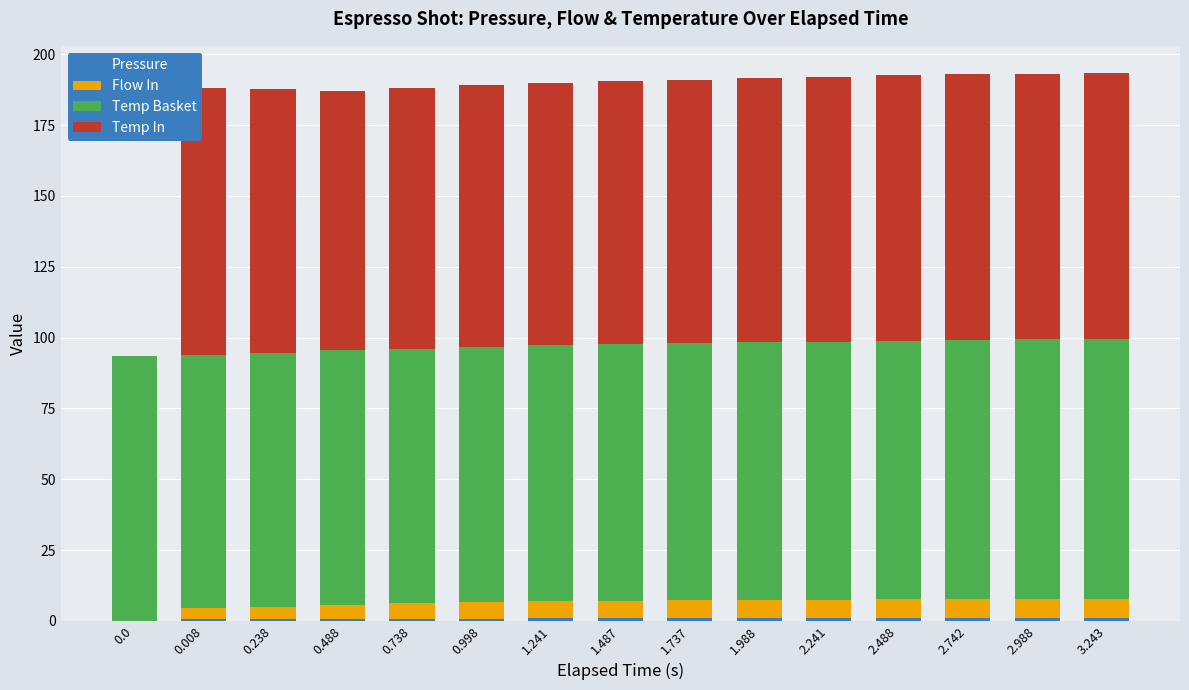

Count the number of data series in this chart.

4